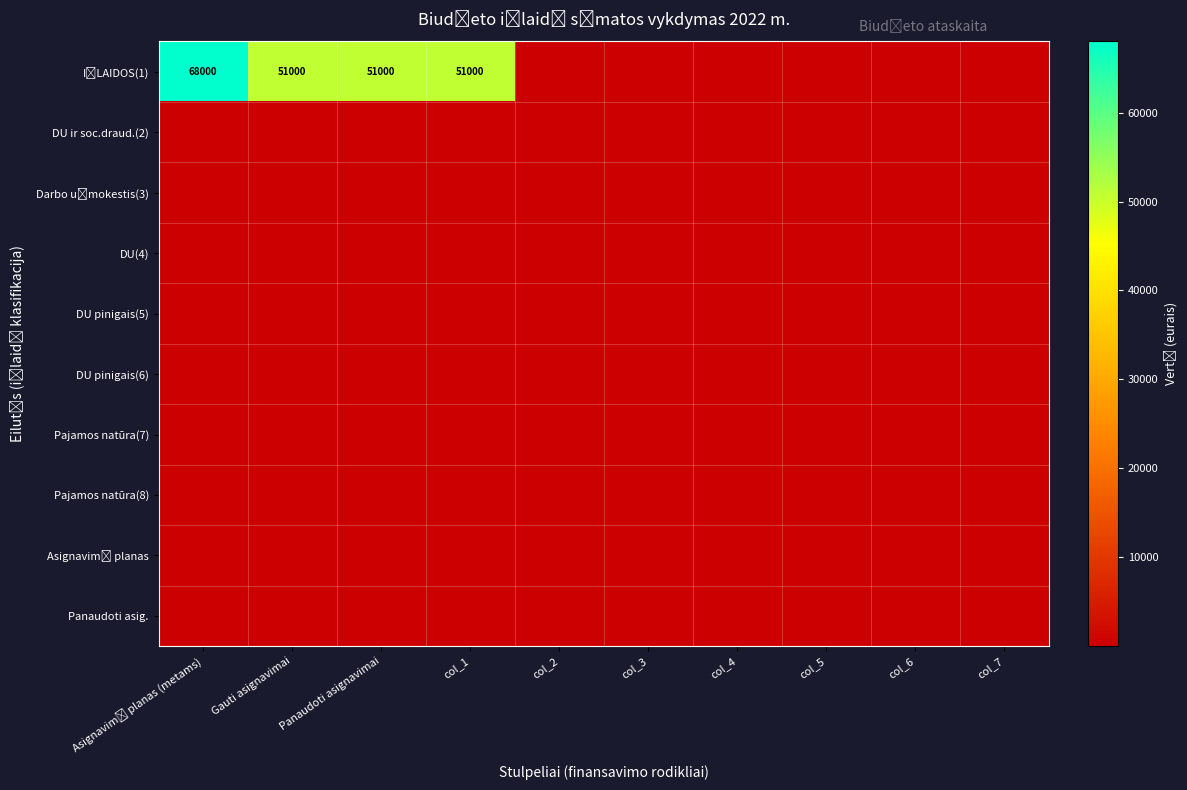

What is the total value across all series at col_4?

515.2